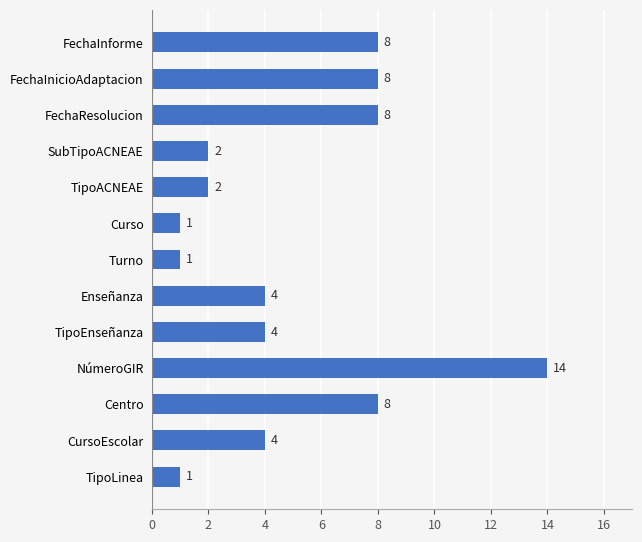

Are the bars horizontal?

Yes